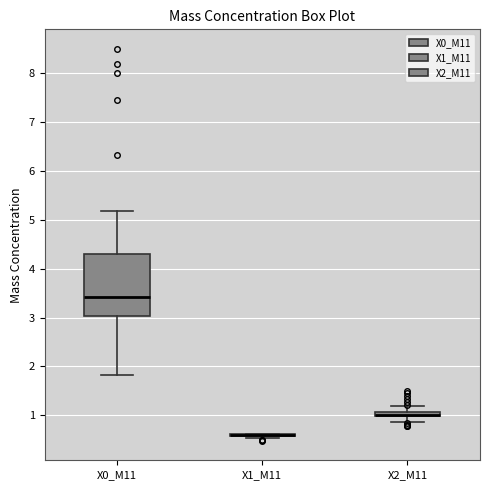

Which box is the tallest, from its lower edge to its upper edge?

X0_M11